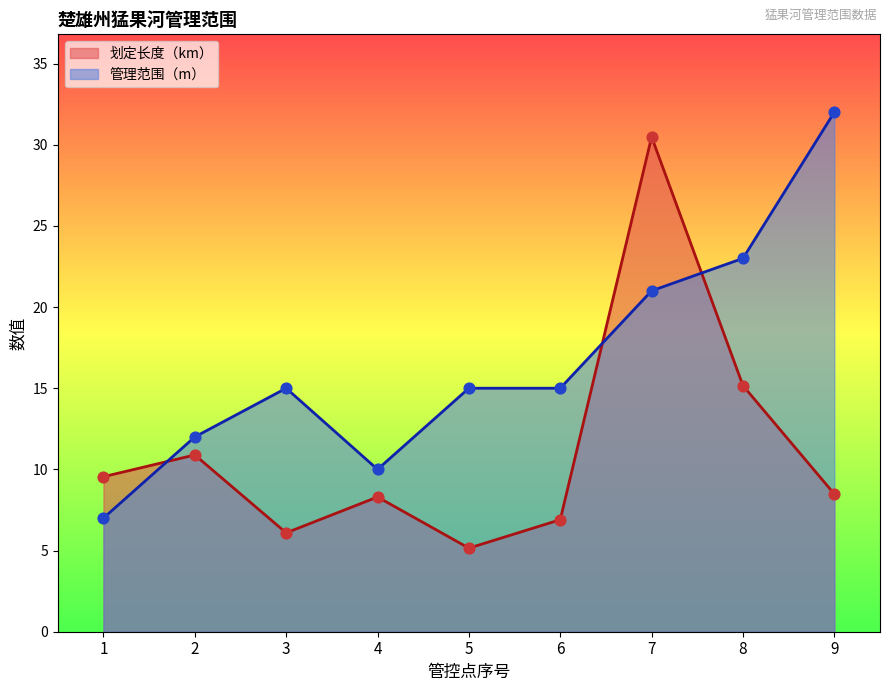

Which series has the widest spread of Y values?

划定长度（km）